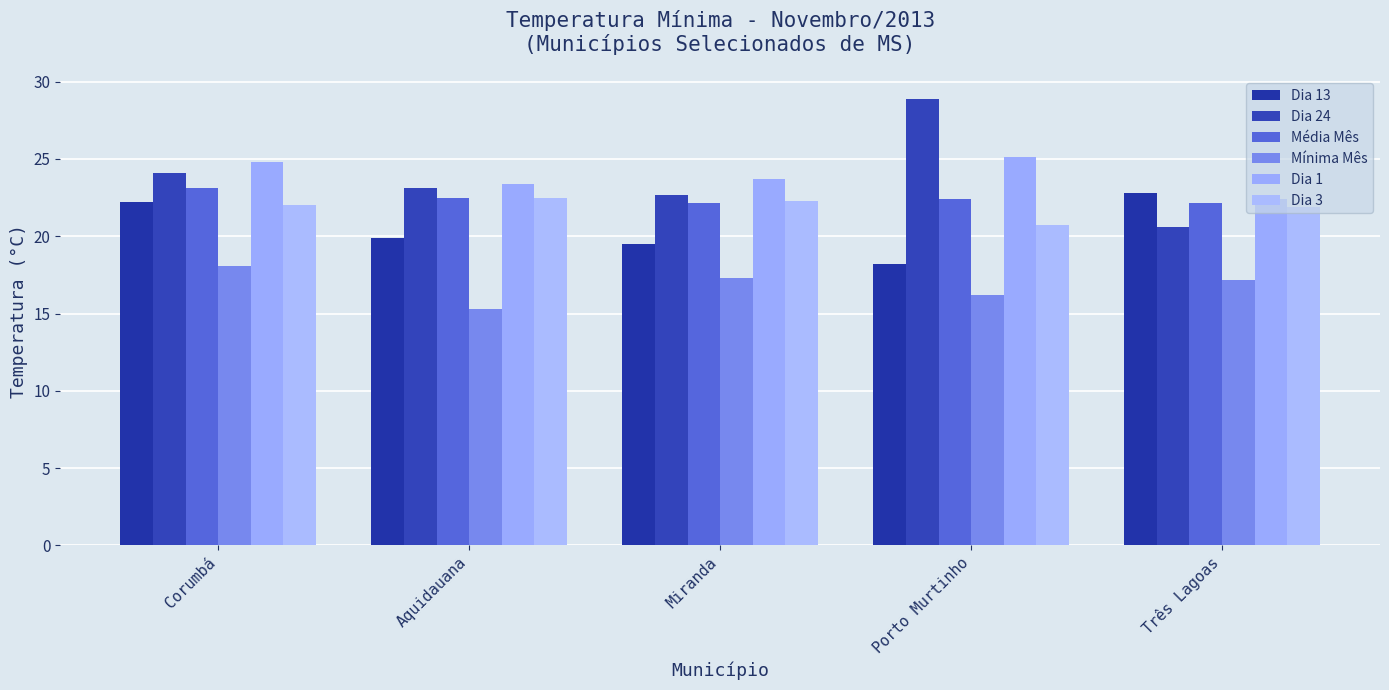

At which category is the sum across all series the highest?

Corumbá